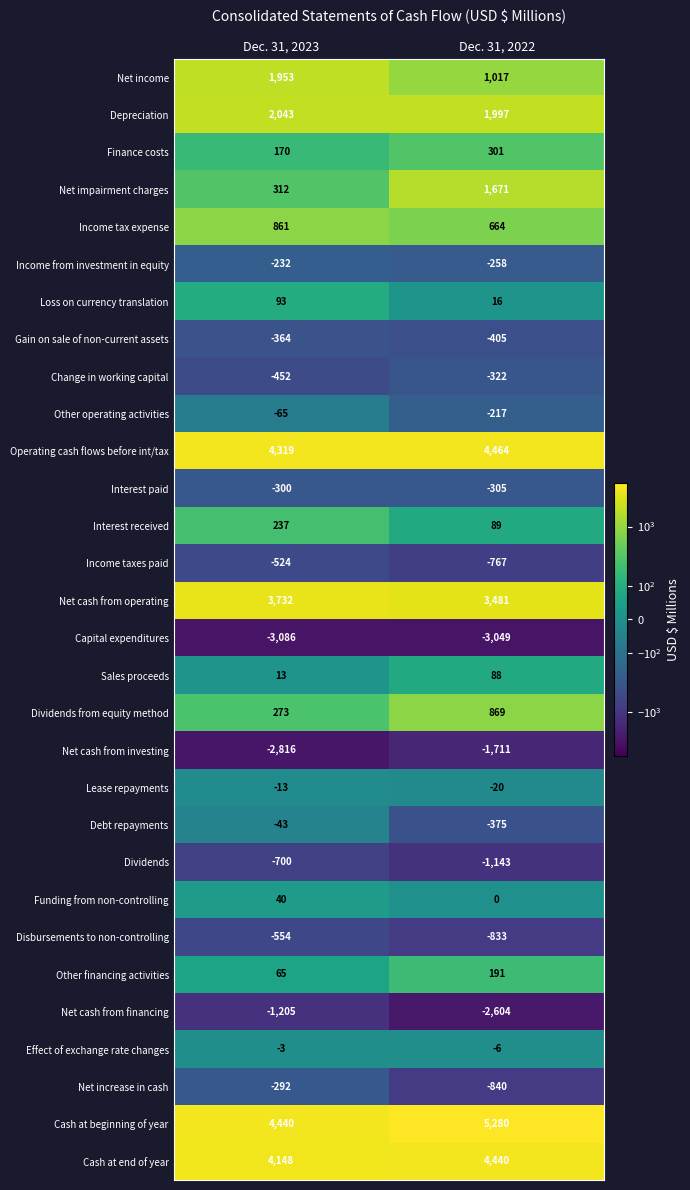

Read the Income taxes paid value at Dec. 31, 2022.

-767